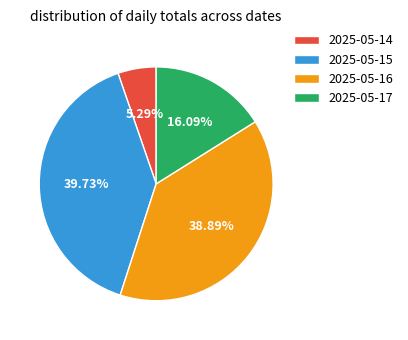

Approximately how many times larger is the value at 2025-05-17 compared to 2025-05-16?

0.4